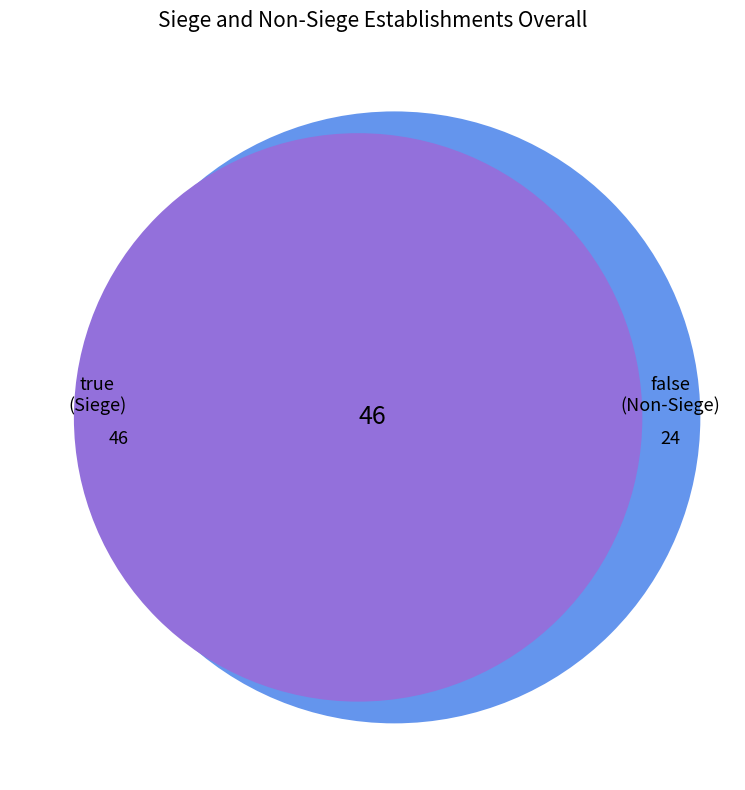

What is the change in value from true to false?

-22